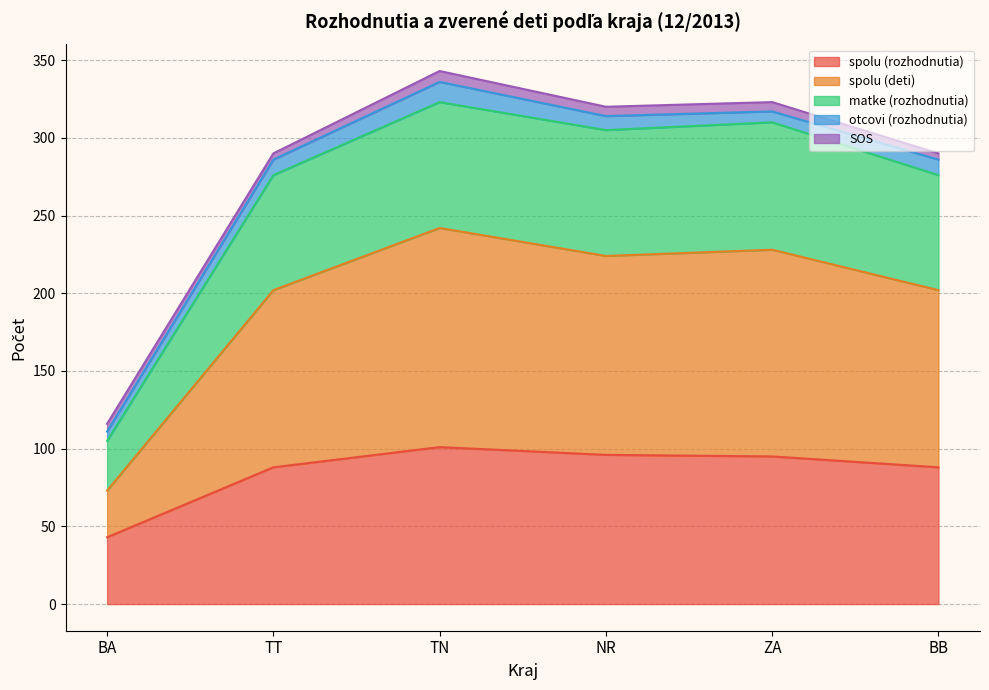

In spolu (deti), how many points are lower than both neighbors (excluding endpoints)?

1